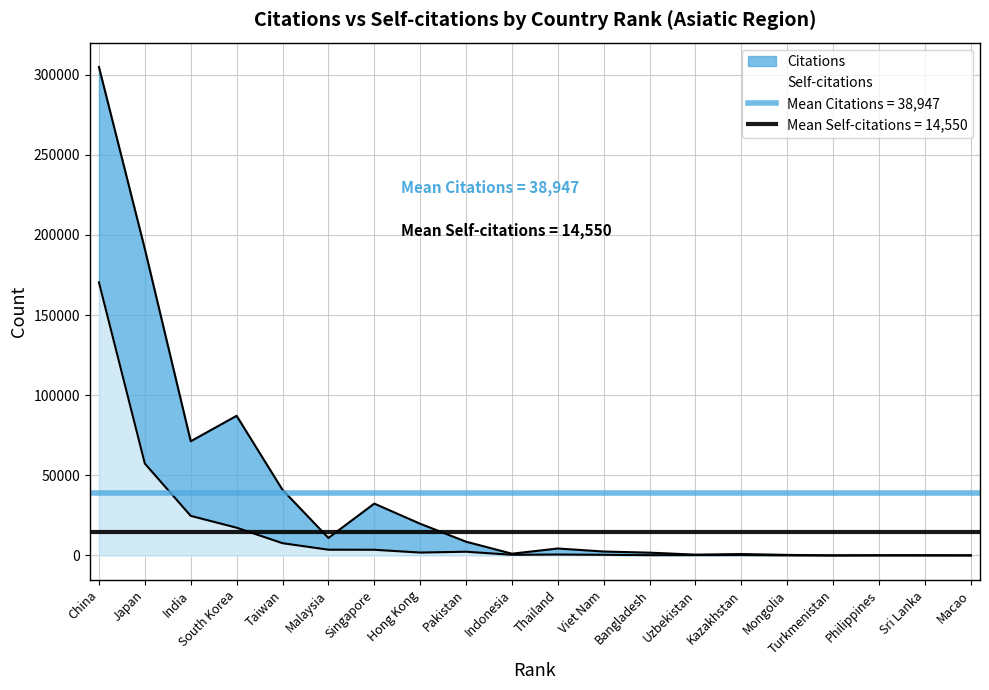

What is the minimum value shown in the chart?

9